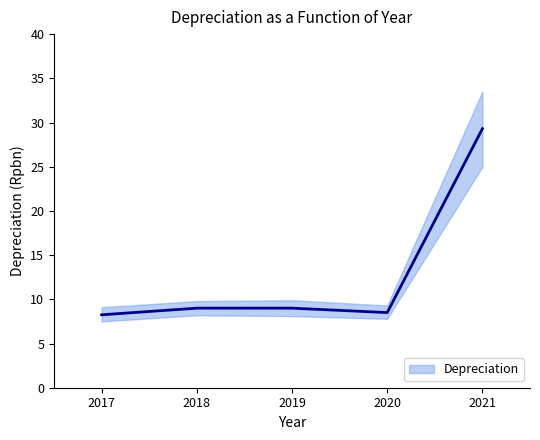

Where is the data nearest to the value 18?

2018